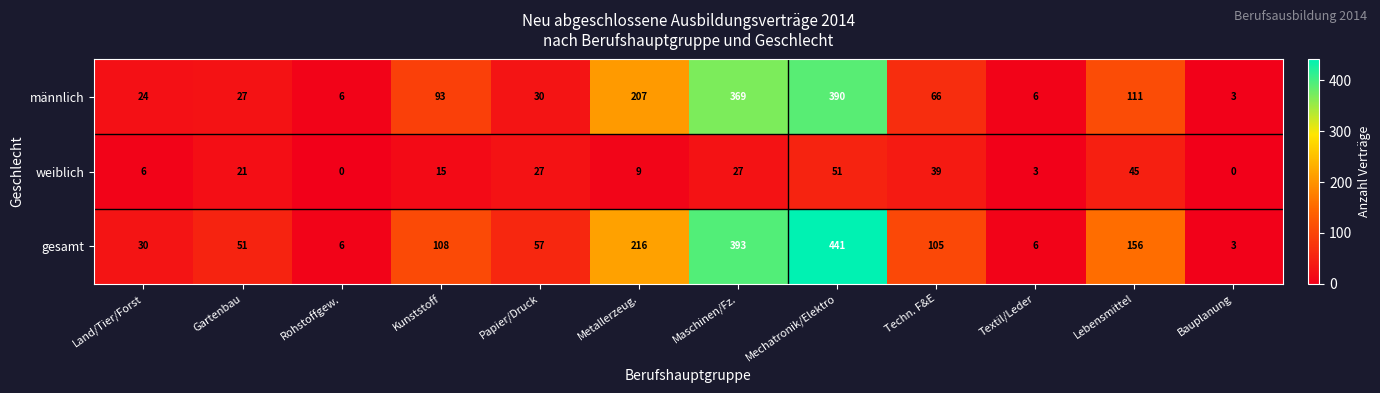

What is the approximate value of weiblich at Techn. F&E?

39